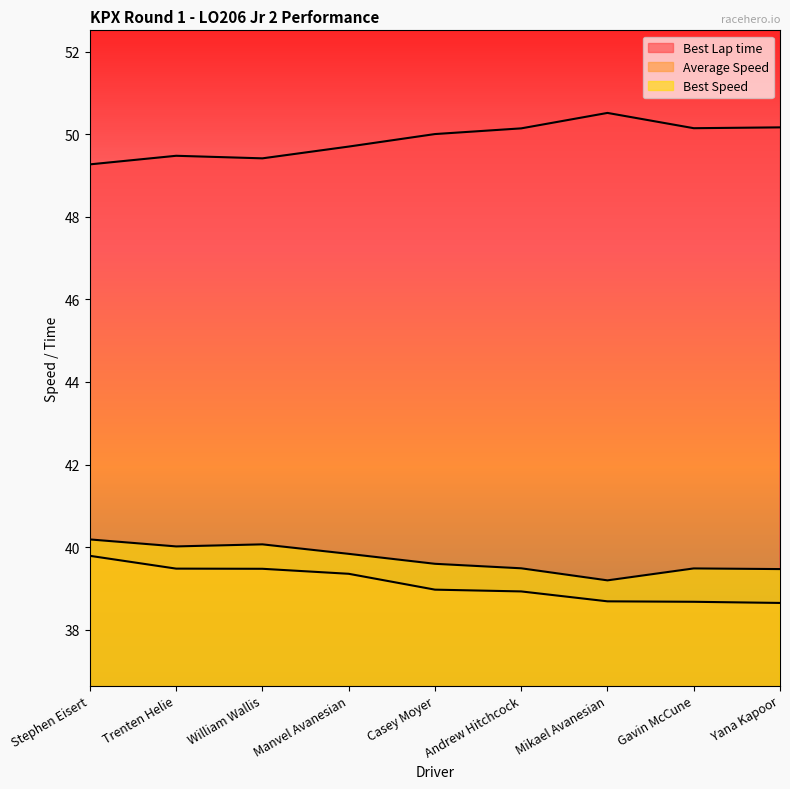

How many distinct data groups are displayed?

3